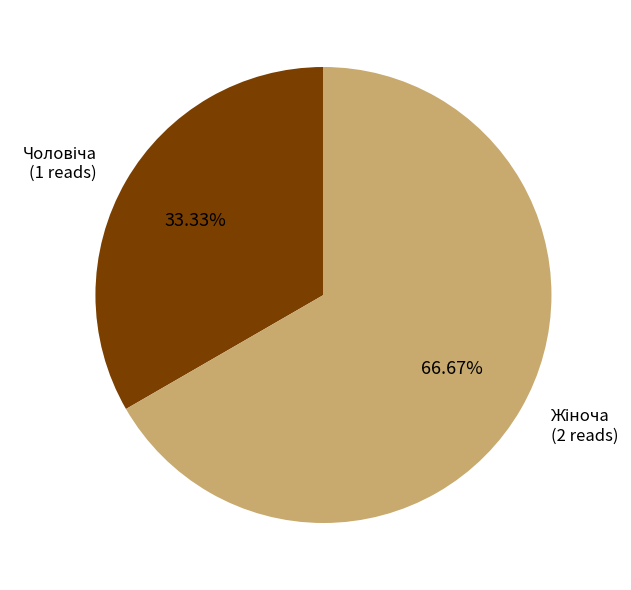

Count the number of slices in the pie.

2